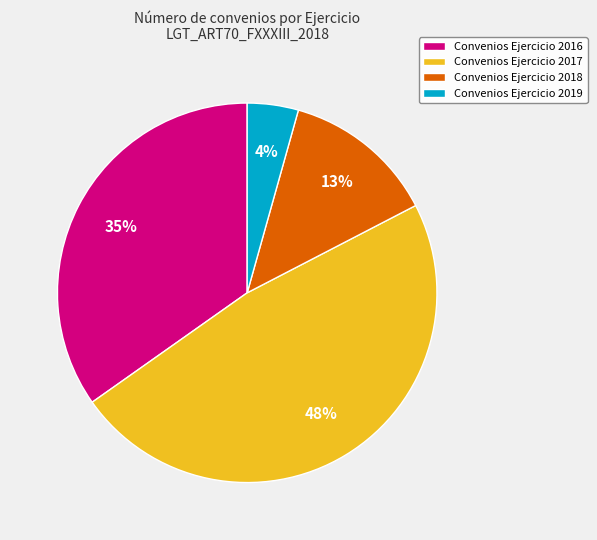

The Convenios Ejercicio 2019 slice represents 14% of the pie. True or false?

False